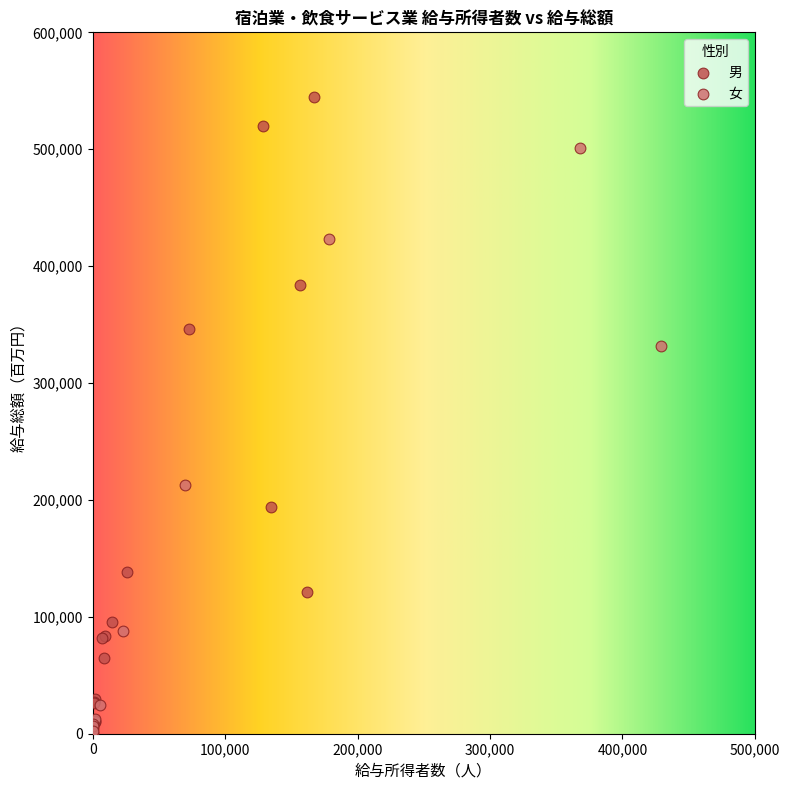

Which series contains the highest Y value?

男